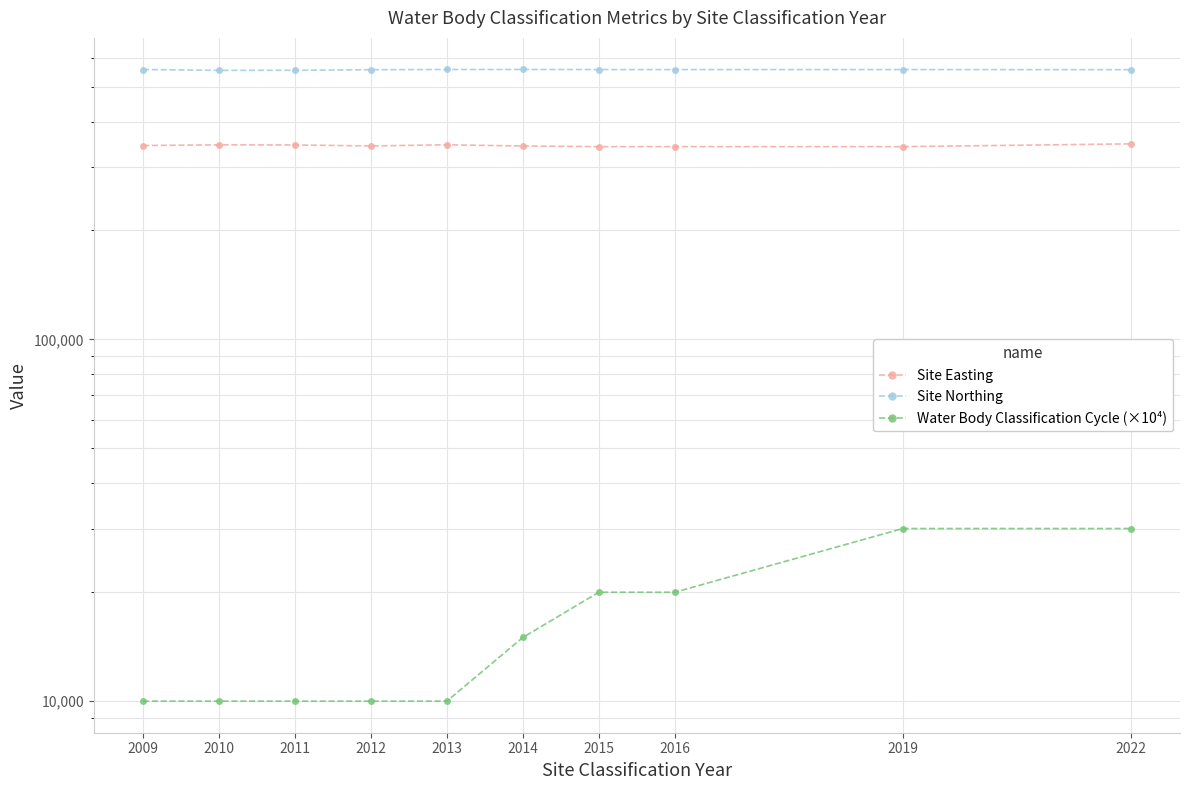

Which series changed the most between 2009 and 2010?

Site Northing